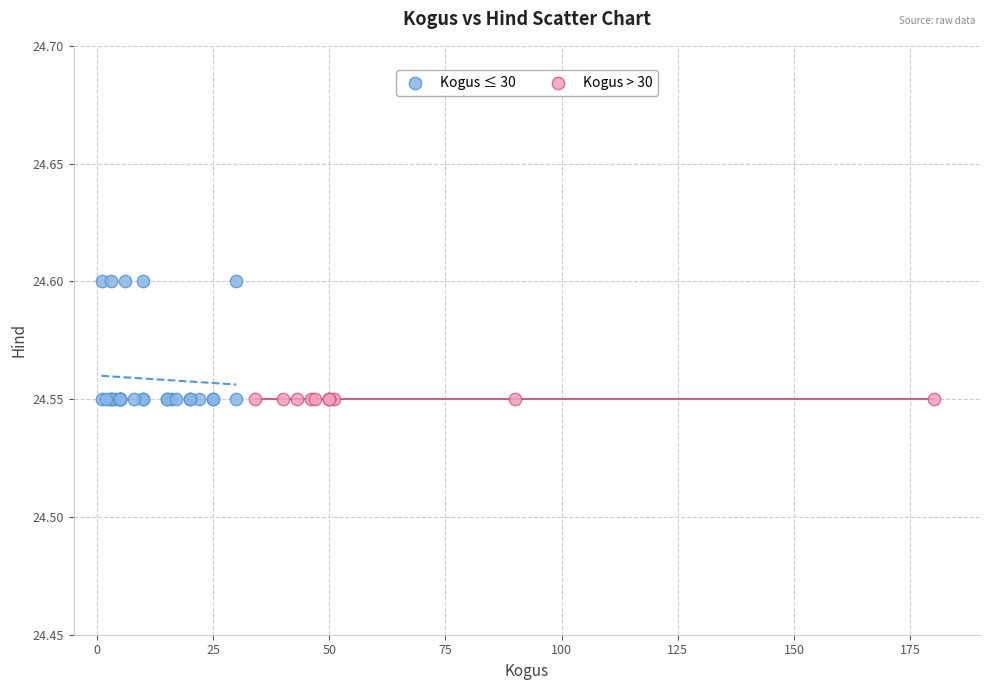

Which series reaches the maximum Y coordinate?

Kogus ≤ 30